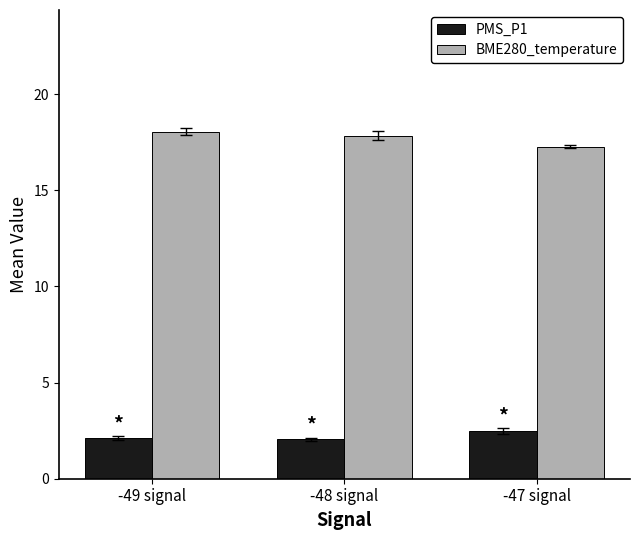

Does the chart contain any negative values?

No